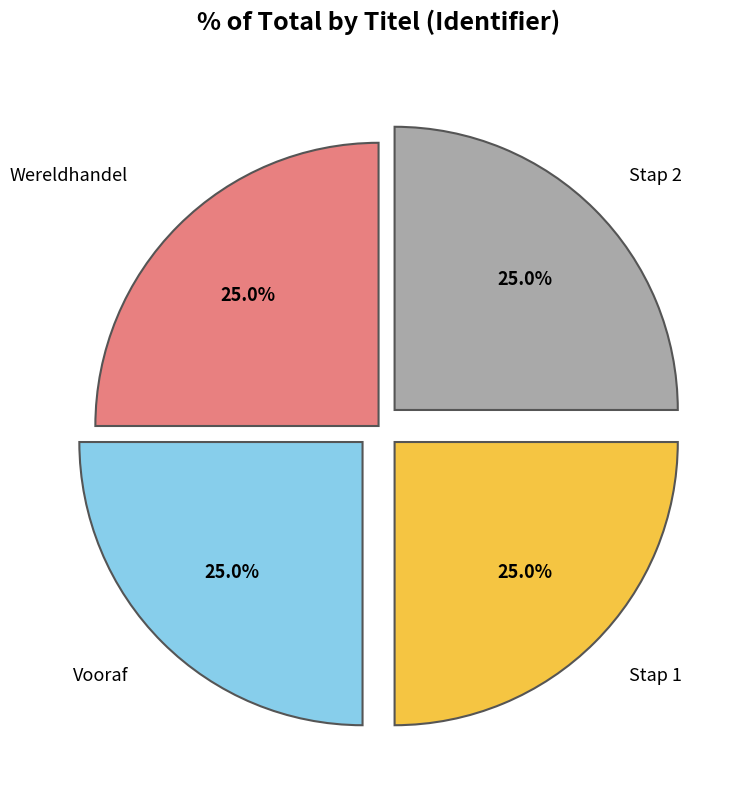

Is there any slice that represents more than half of the pie?

No